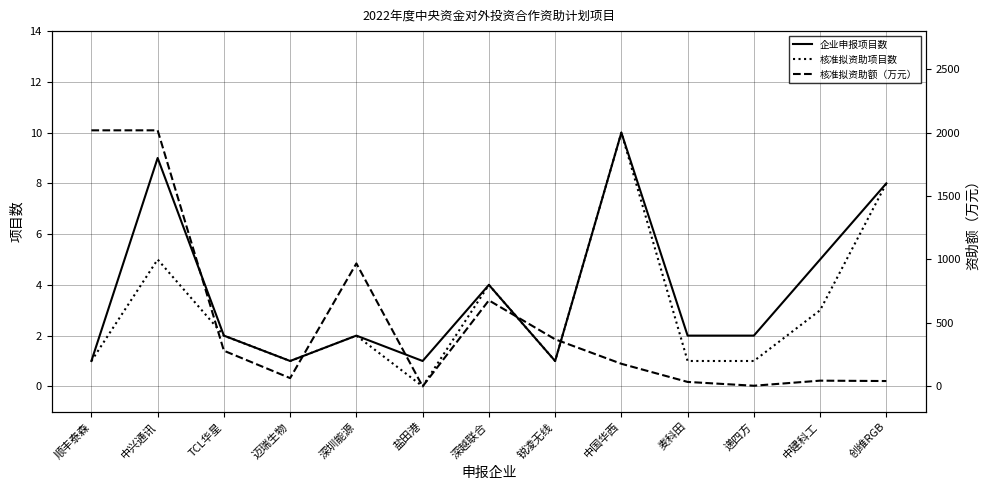

True or false: 核准拟资助项目数 and 核准拟资助额（万元） intersect in this chart.

False